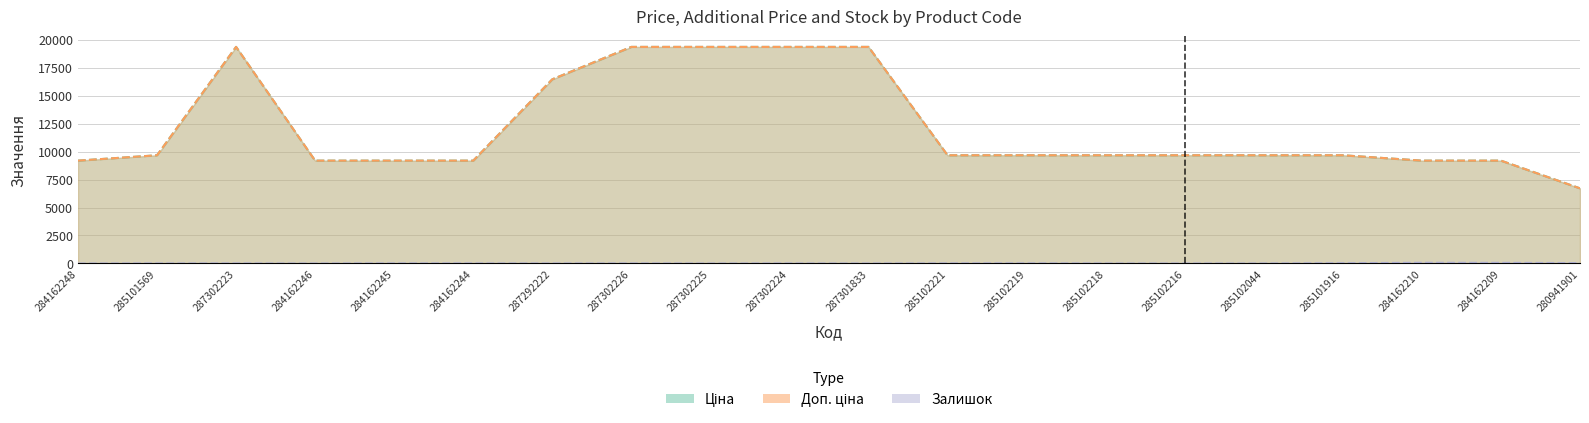

What is the maximum value for Залишок?

63.0